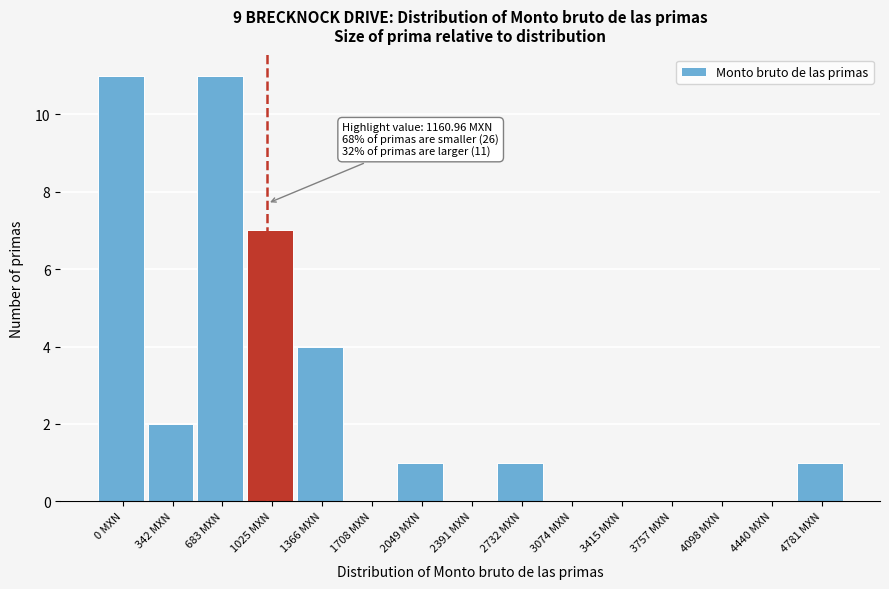

Reading left to right, list all the values displayed in this chart.

0 MXN=11	342 MXN=2	683 MXN=11	1025 MXN=7	1366 MXN=4	1708 MXN=0	2049 MXN=1	2391 MXN=0	2732 MXN=1	3074 MXN=0	3415 MXN=0	3757 MXN=0	4098 MXN=0	4440 MXN=0	4781 MXN=1